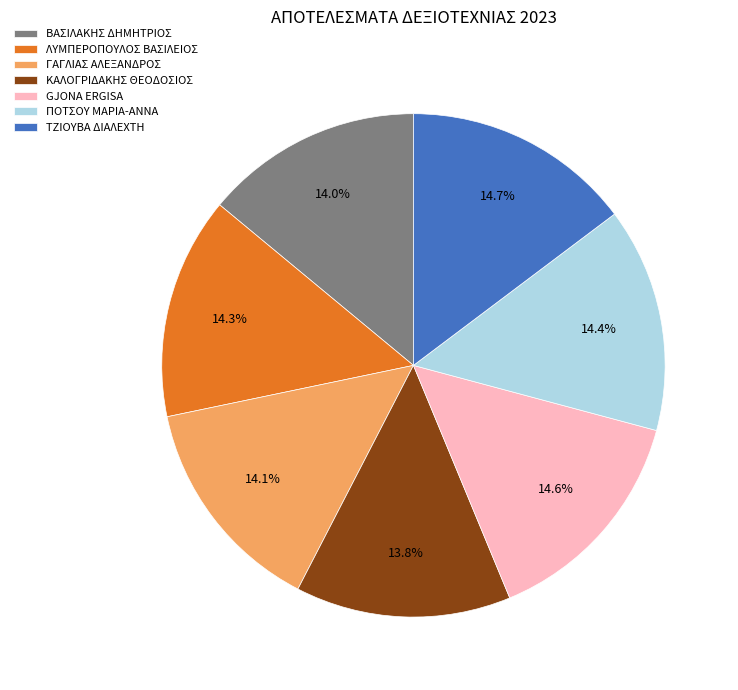

Is the sum of ΤΖΙΟΥΒΑ ΔΙΑΛΕΧΤΗ and ΒΑΣΙΛΑΚΗΣ ΔΗΜΗΤΡΙΟΣ greater than half?

No